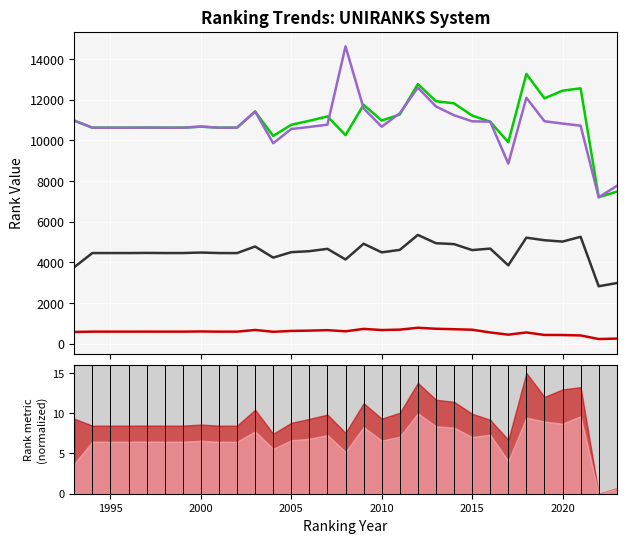

How many lines are shown in the chart?

4